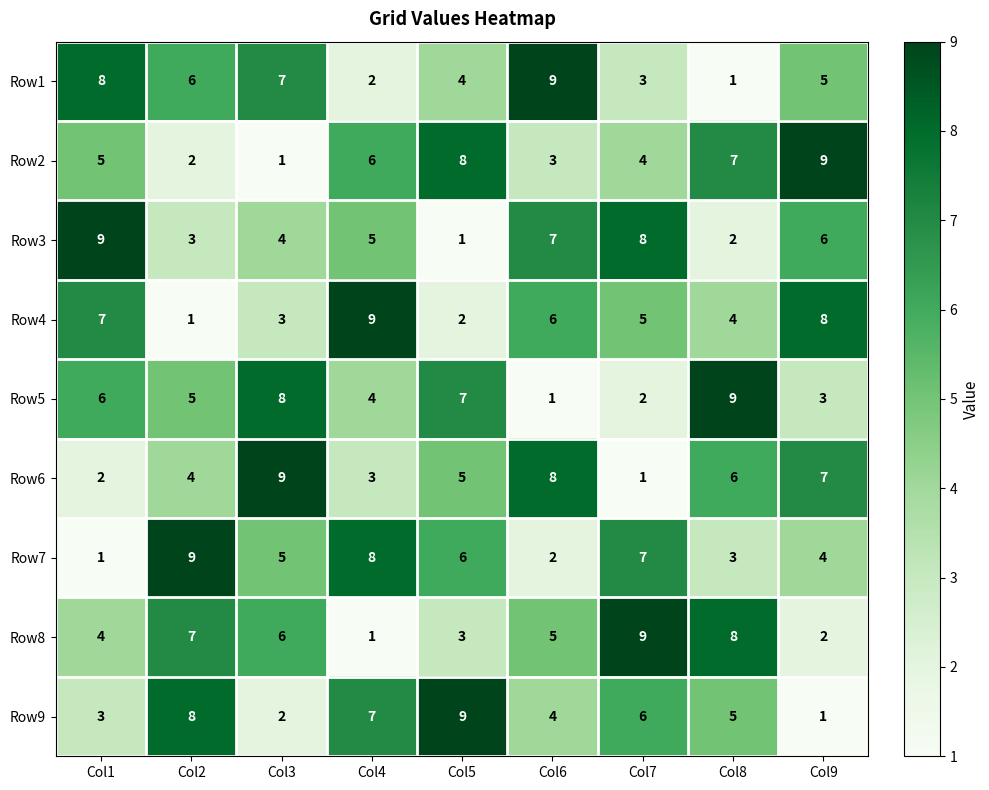

Between Col2 and Col5, which series saw the biggest shift?

Row2